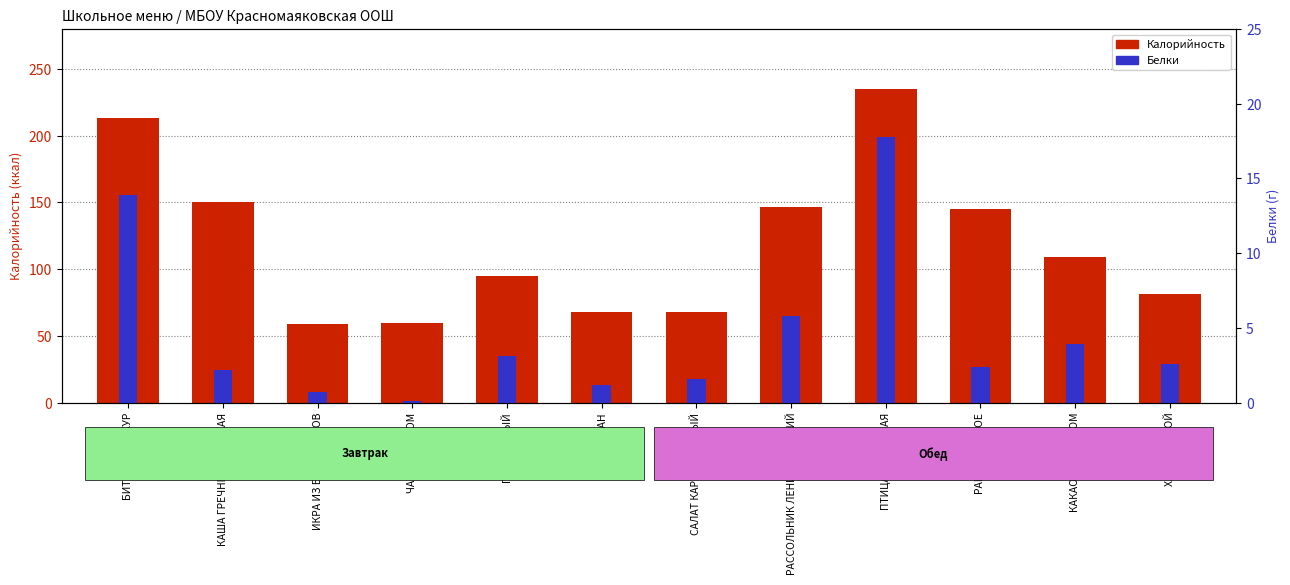

True or false: Белки has a value of 25.0 at БИТОЧКИ ИЗ КУР.

False